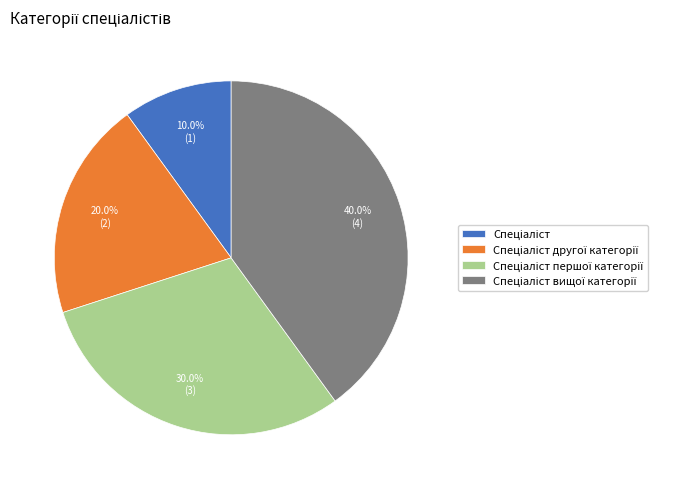

Is there a majority slice in this chart?

No